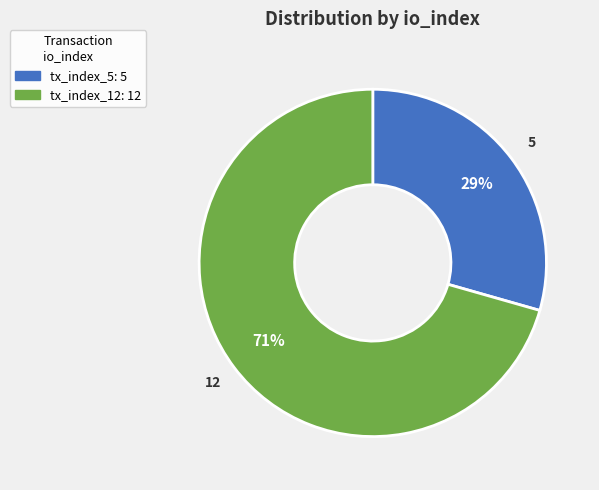

The tx_index_5 slice represents 29% of the pie. True or false?

True